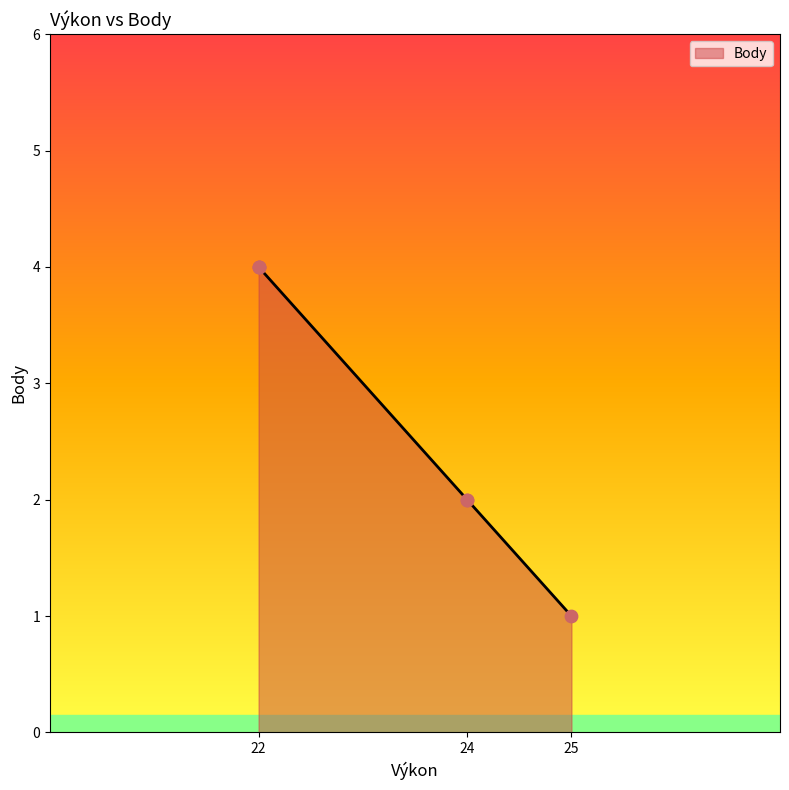

What is the ratio of the value at 24 to the value at 22?

0.5